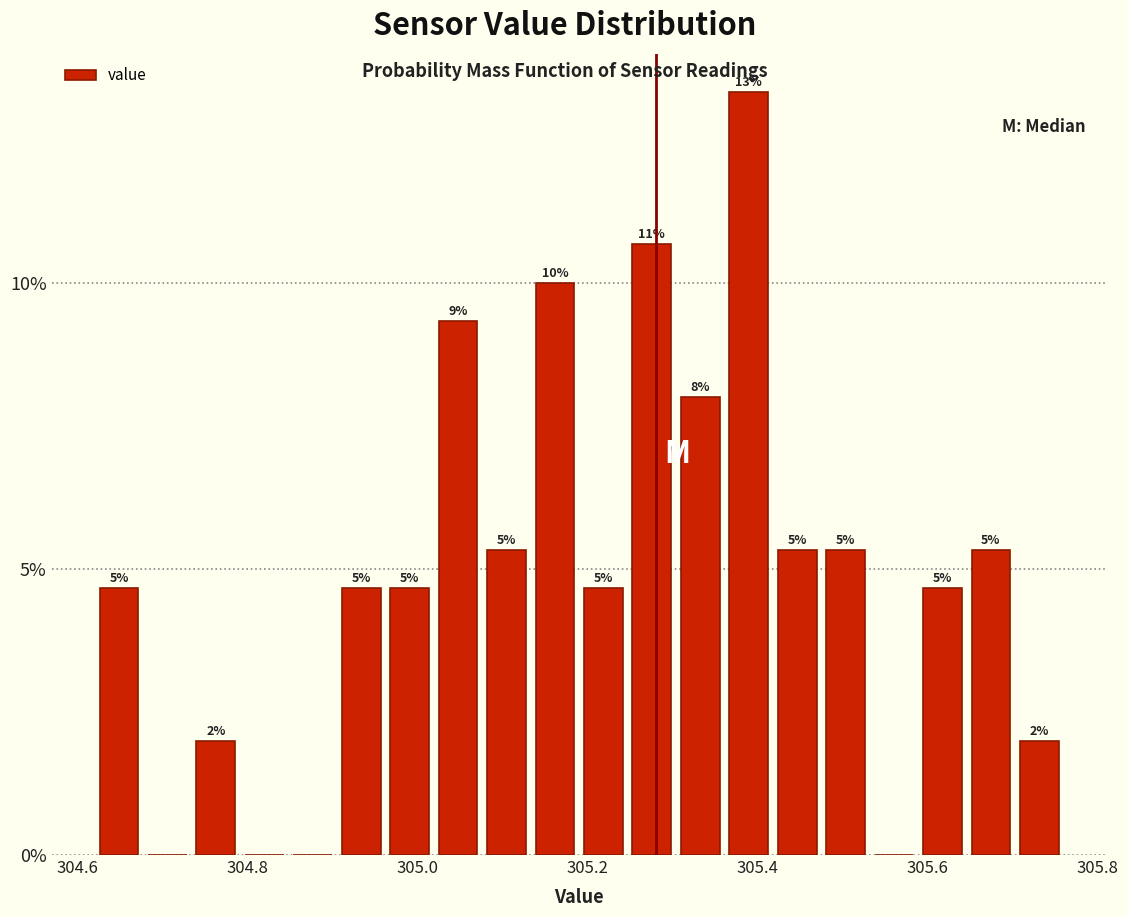

Read against the x-axis, roughly where is the centre of the tallest bar?

305.38